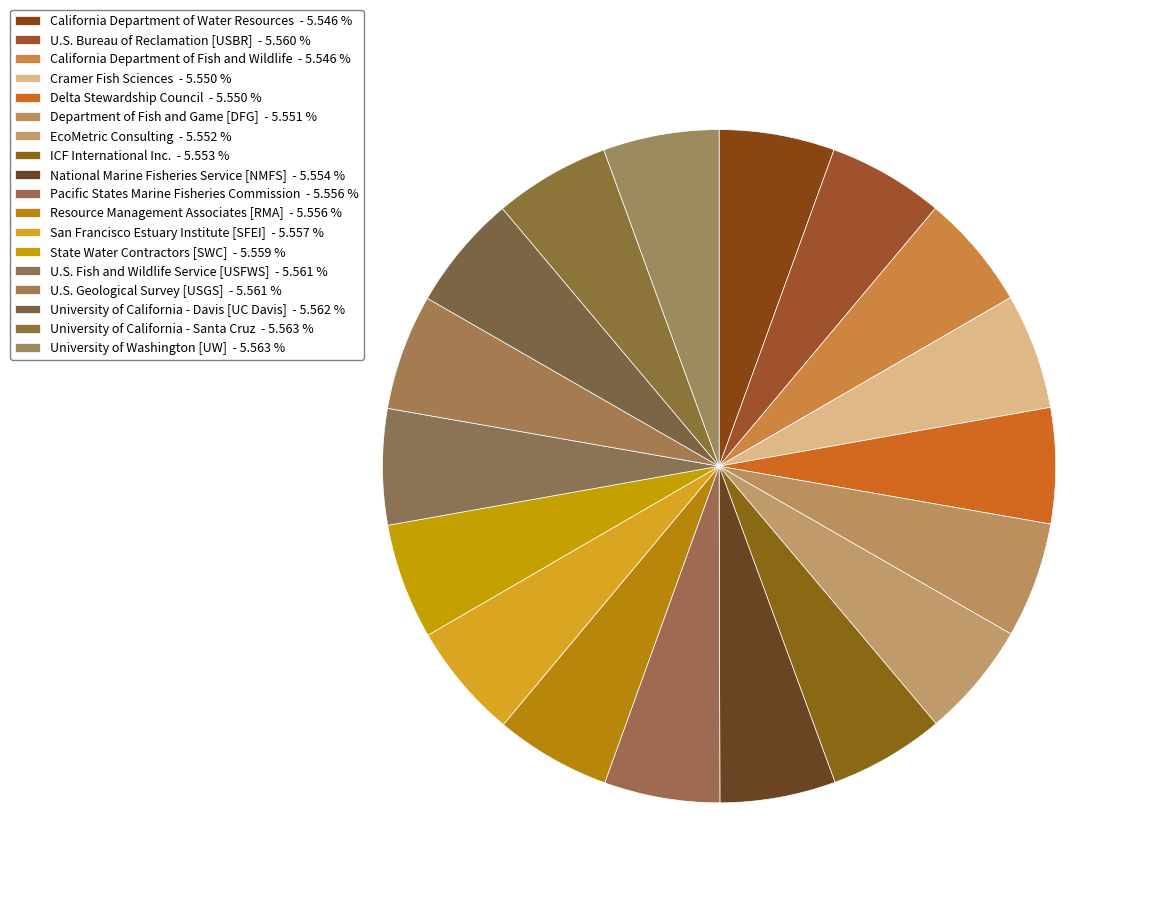

To the nearest percent, what percentage of the pie is State Water Contractors [SWC]?

6%